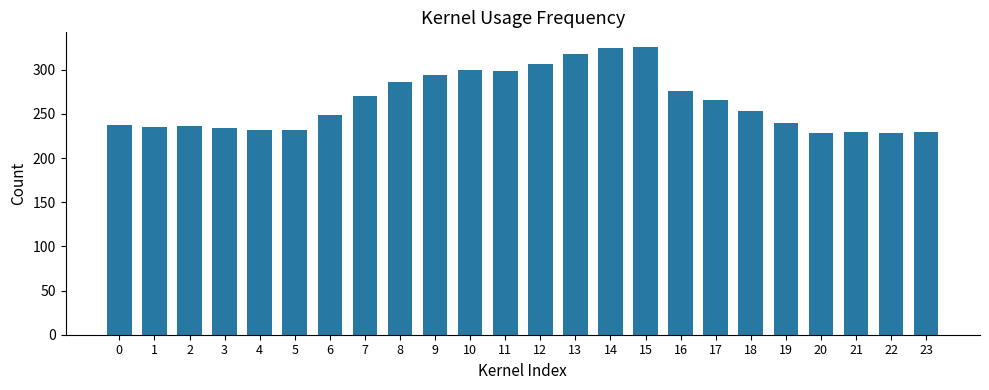

What is the sum of the values at 18 and 7?

523